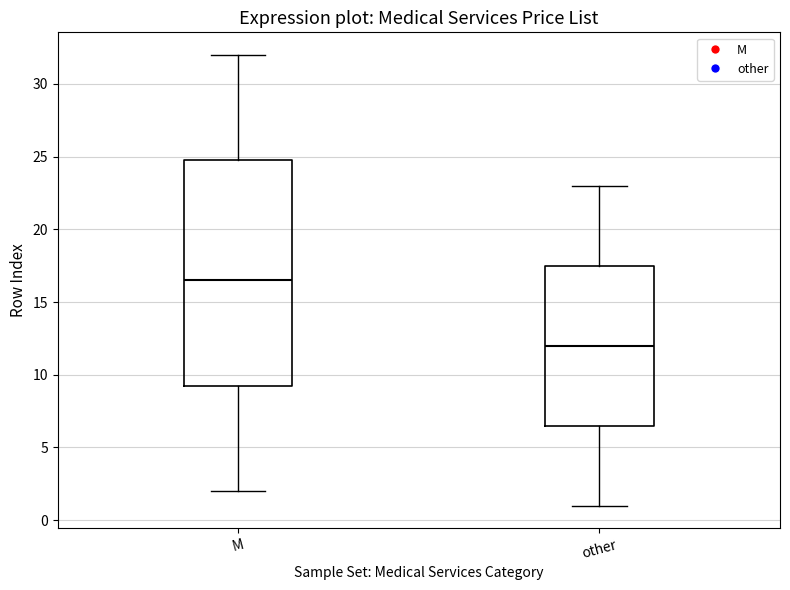

Reading left to right, read every box against the y-axis: the position of its median line, the range the box covers, and the ends of its whiskers. The values are not printed on the chart, so give them approximately, as read against the axis.

М: median 16.5, box 9.5 to 25.0, whiskers 2.0 to 32.0
other: median 12.0, box 6.5 to 17.5, whiskers 1.0 to 23.0